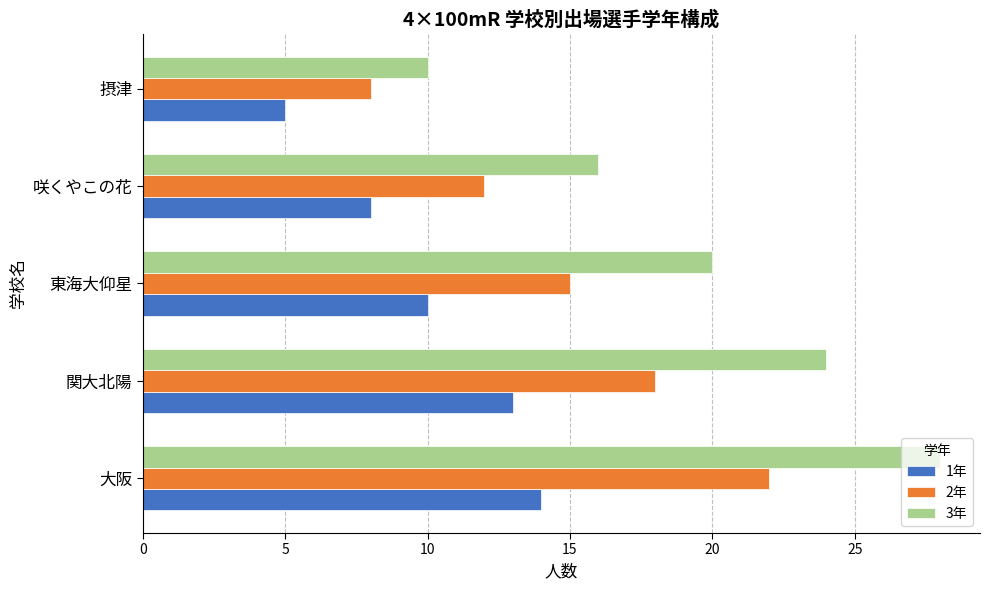

Which series has the largest range (max minus min)?

3年